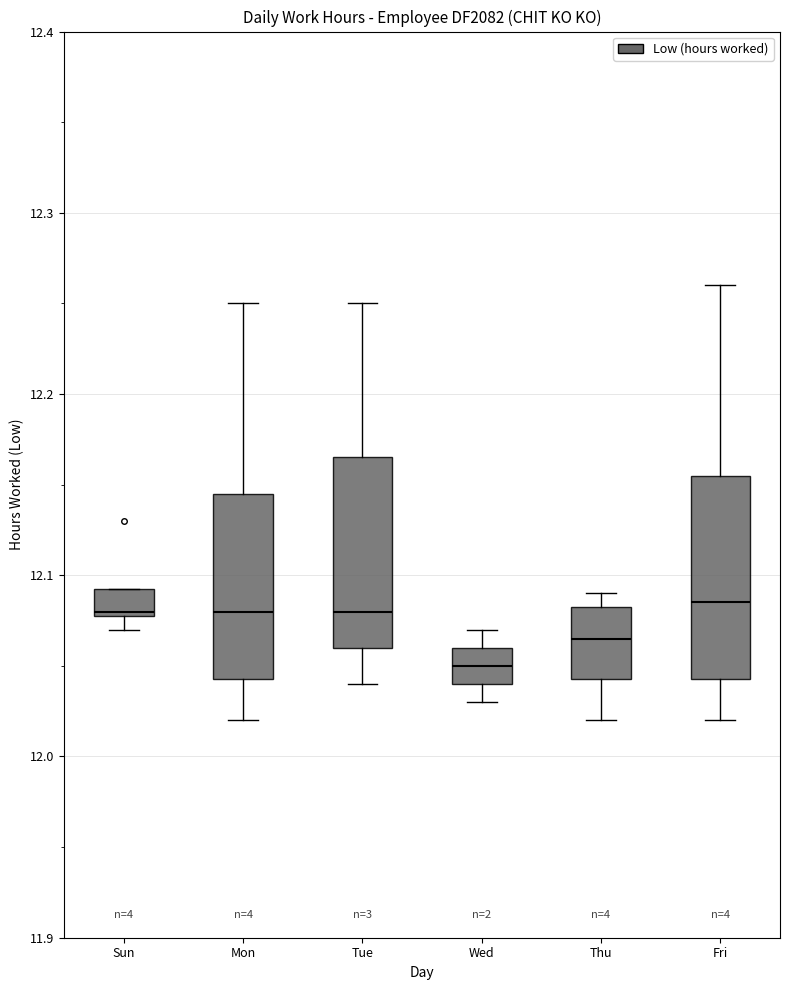

Reading left to right, read every box against the y-axis: the position of its median line, the range the box covers, and the ends of its whiskers. The values are not printed on the chart, so give them approximately, as read against the axis.

Sun: median 12.08, box 12.08 to 12.09, whiskers 12.07 to 12.09
Mon: median 12.08, box 12.04 to 12.15, whiskers 12.02 to 12.25
Tue: median 12.08, box 12.06 to 12.17, whiskers 12.04 to 12.25
Wed: median 12.05, box 12.04 to 12.06, whiskers 12.03 to 12.07
Thu: median 12.07, box 12.04 to 12.08, whiskers 12.02 to 12.09
Fri: median 12.09, box 12.04 to 12.16, whiskers 12.02 to 12.26